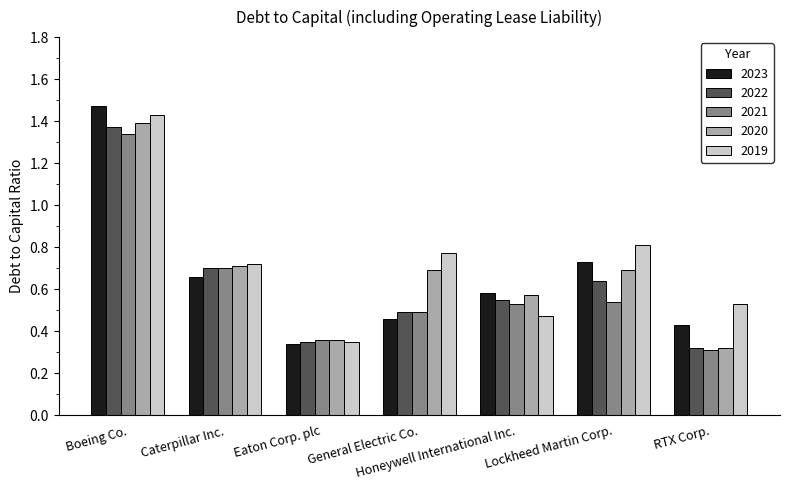

How many 2023 values are between 0 and 1?

6